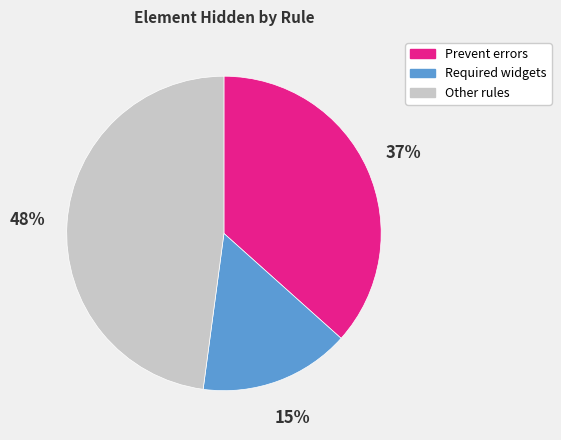

To the nearest percent, what is the combined percentage of Required widgets and Prevent errors?

52%